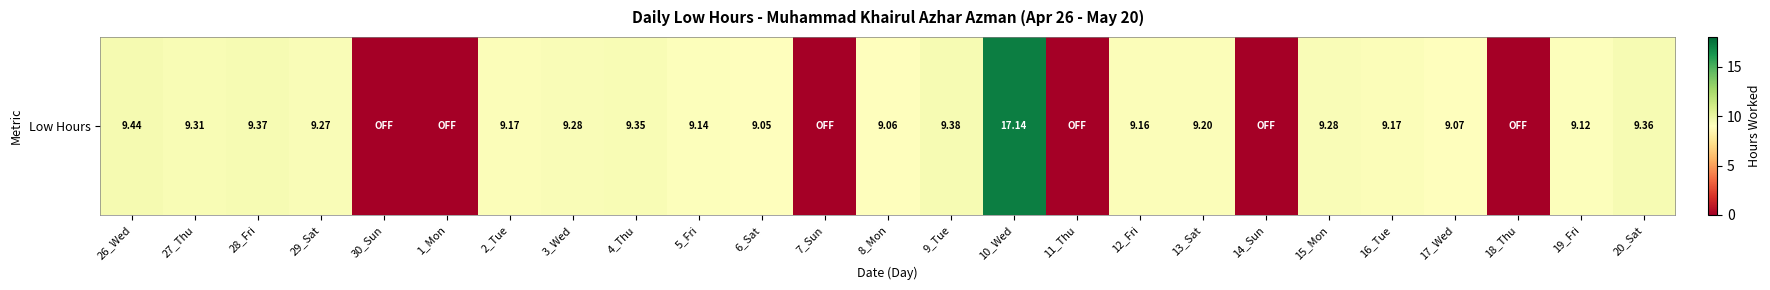

Approximately how many times larger is the value at 19_Fri compared to 15_Mon?

1.0